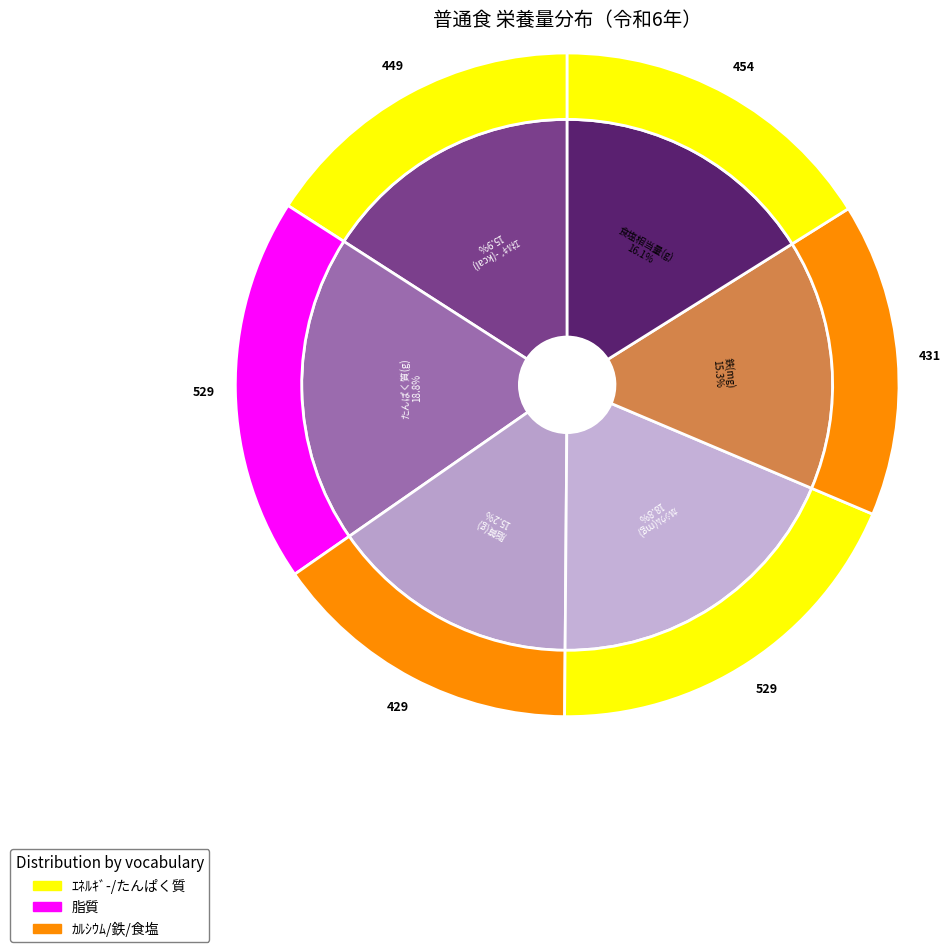

Is it true that 鉄(mg) is 23% of the pie?

False